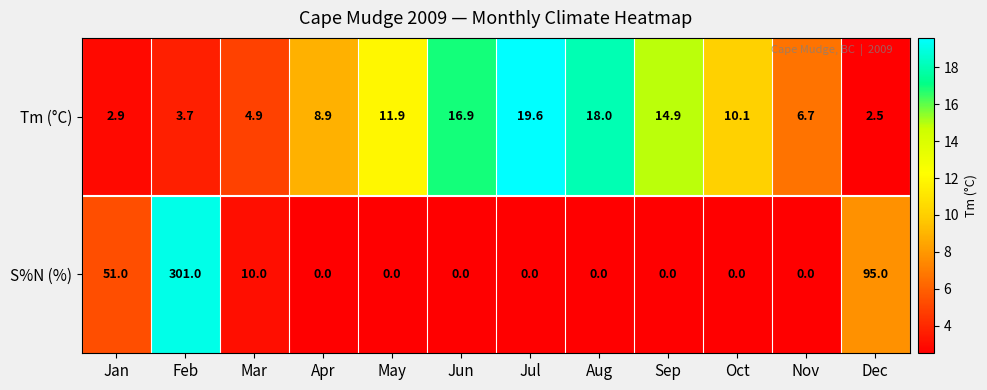

Rank the categories by value from highest to lowest.

Feb, Dec, Jan, Mar, Apr, May, Jun, Jul, Aug, Sep, Oct, Nov